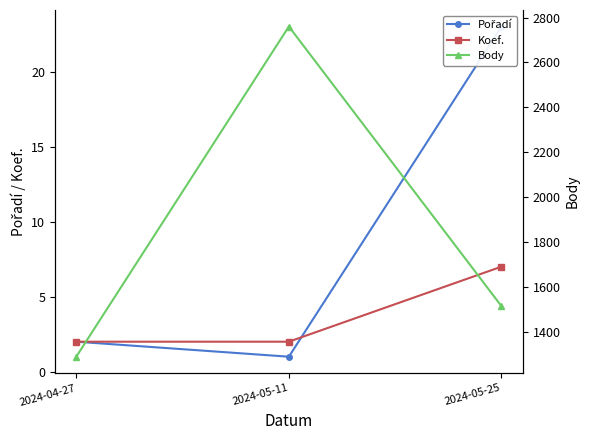

What is the maximum value for Body?

2760